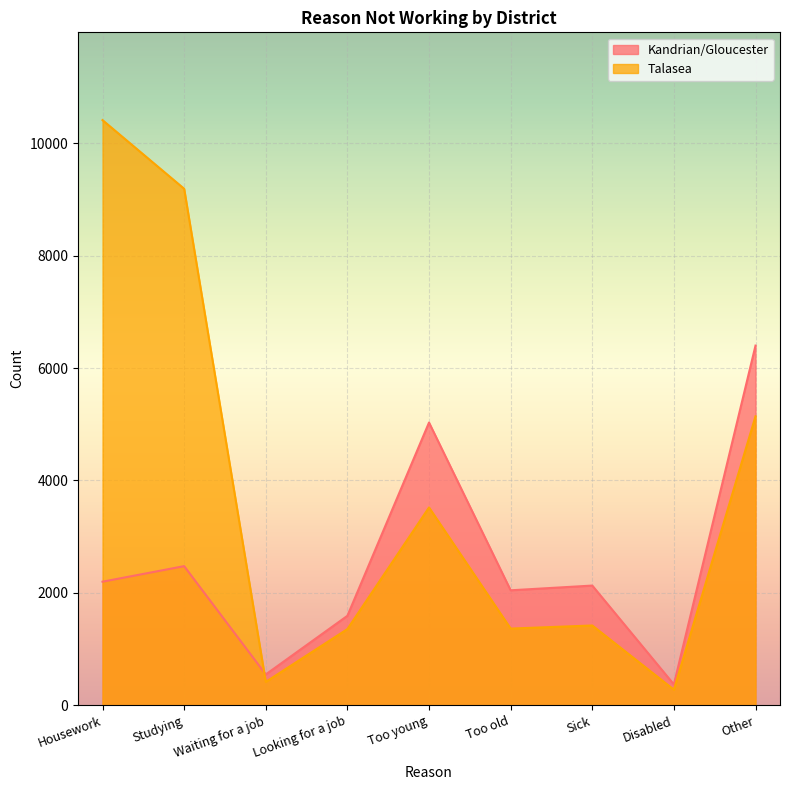

Which category has the lowest value in the Talasea series?

Disabled